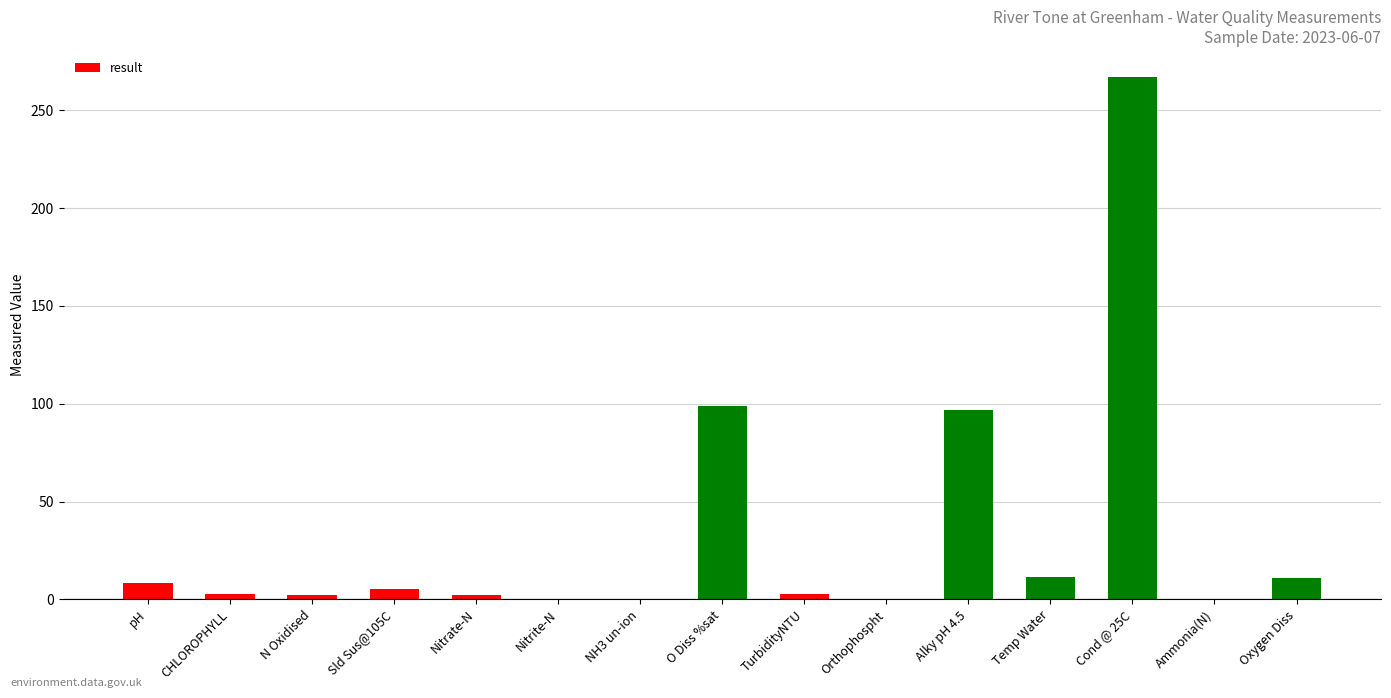

Which label corresponds to the largest value in the chart?

Cond @ 25C